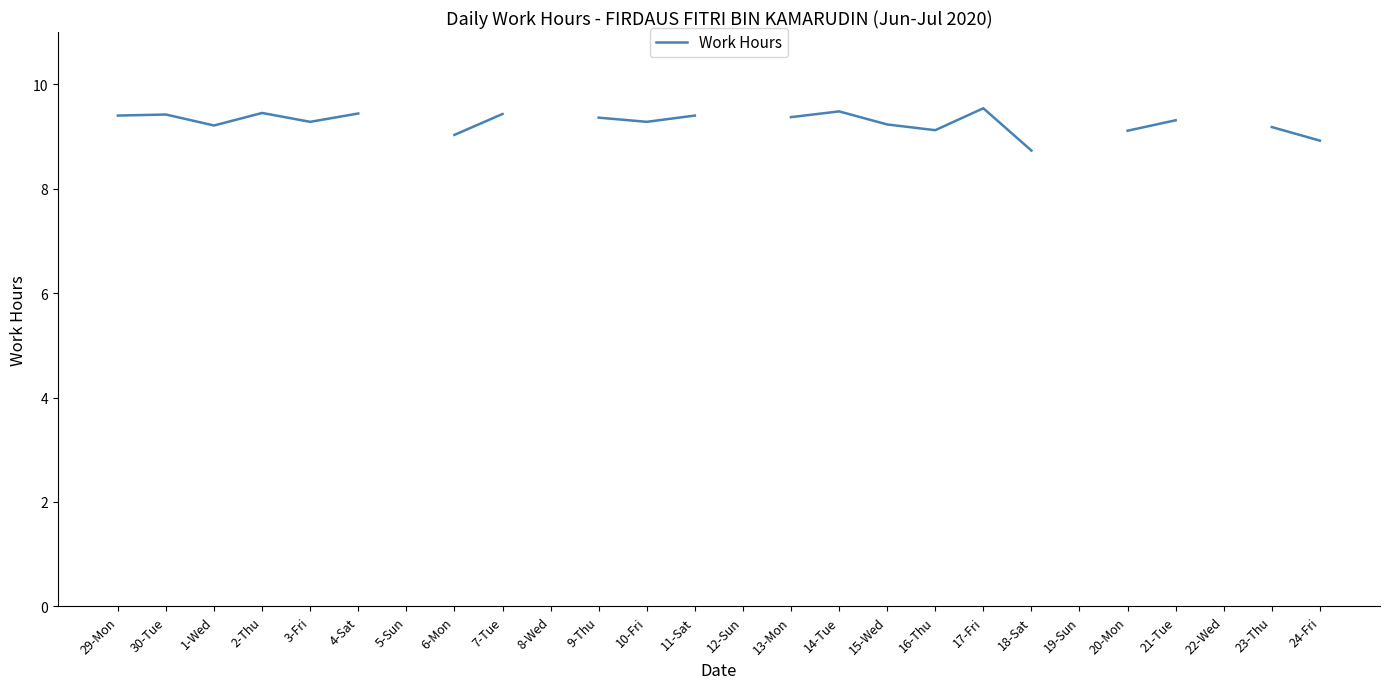

Where is the first local maximum?

30-Tue